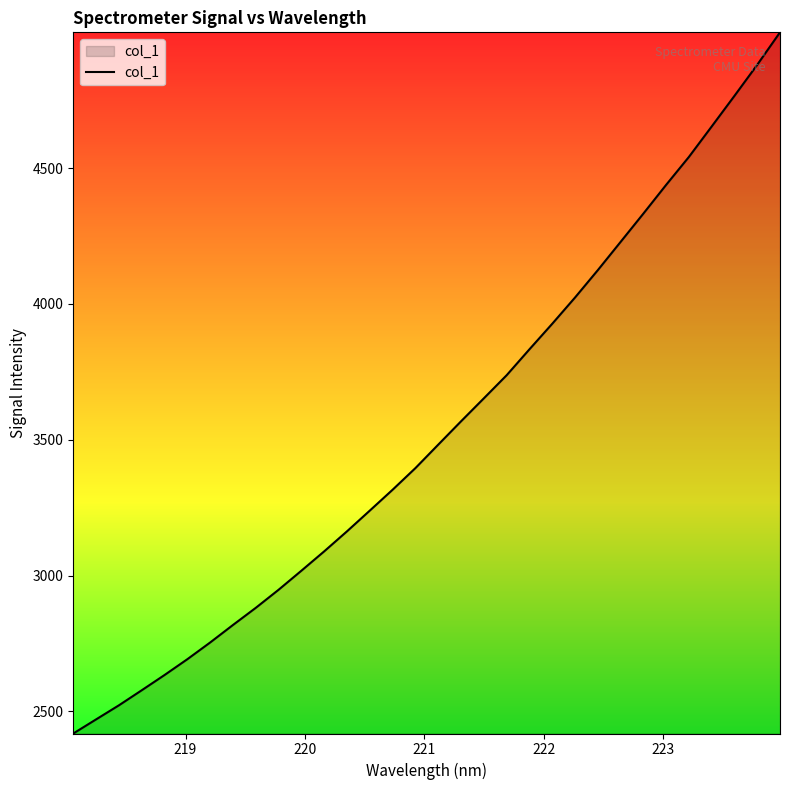

What is the difference between the maximum and minimum values?

2580.6